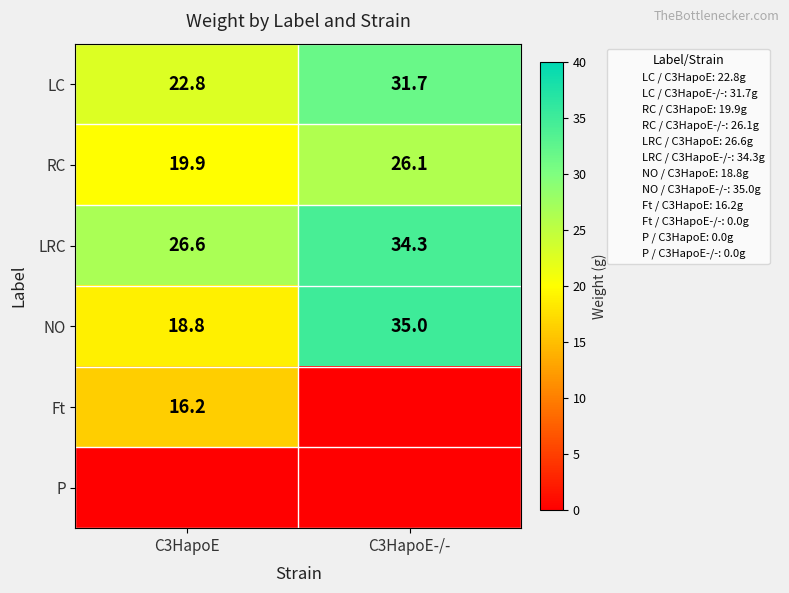

How many data points in RC are less than 26?

1